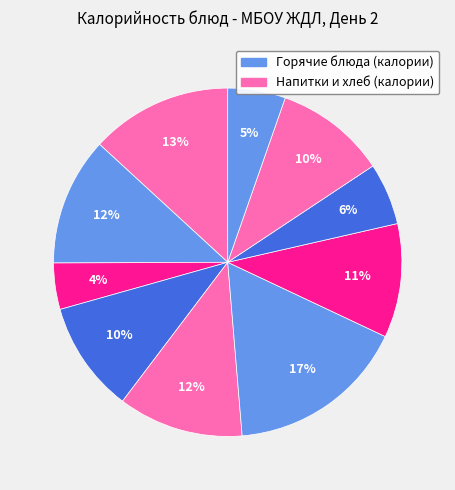

How many slices are in this pie chart?

10